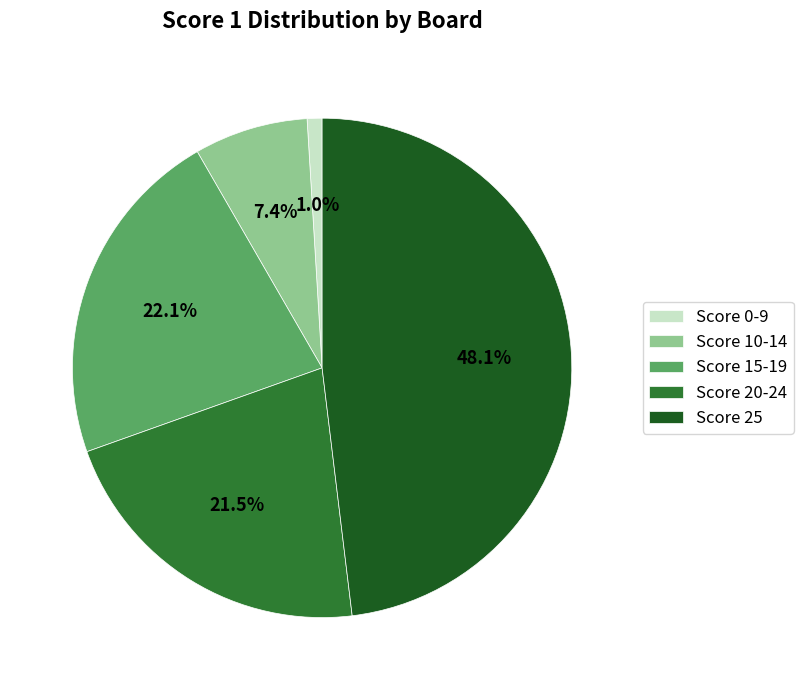

Rank the categories by value from lowest to highest.

Score 0-9, Score 10-14, Score 20-24, Score 15-19, Score 25